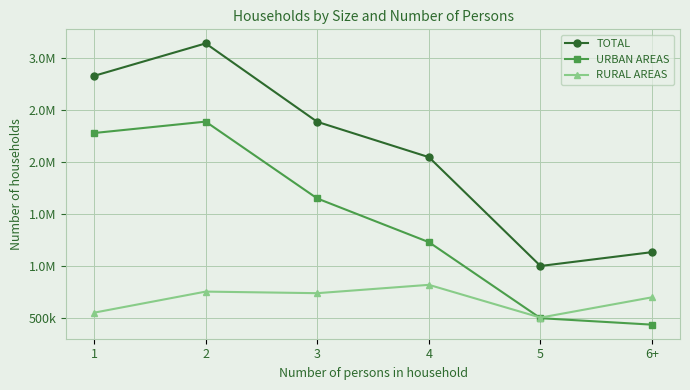

What is the smallest value displayed?

433967